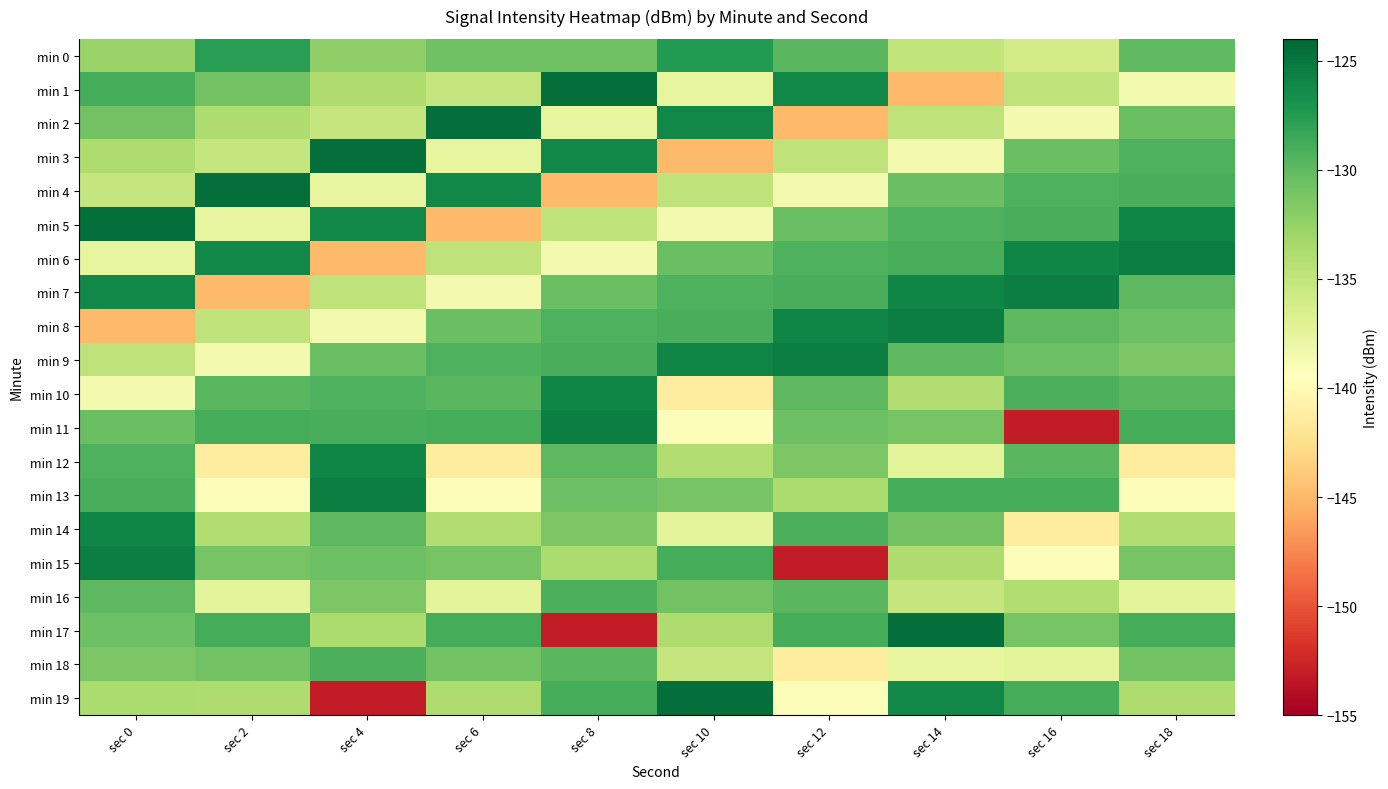

Reading left to right, extract all data points from this chart.

min 0: sec 0=-132.8	sec 2=-127.6	sec 4=-132.3	sec 6=-130.8	sec 8=-130.7	sec 10=-127.4	sec 12=-129.7	sec 14=-134.9	sec 16=-136.1	sec 18=-130.0
min 1: sec 0=-128.9	sec 2=-130.8	sec 4=-133.8	sec 6=-135.2	sec 8=-124.6	sec 10=-137.6	sec 12=-126.1	sec 14=-144.9	sec 16=-134.9	sec 18=-138.6
min 2: sec 0=-130.8	sec 2=-133.8	sec 4=-135.2	sec 6=-124.6	sec 8=-137.6	sec 10=-126.1	sec 12=-144.9	sec 14=-134.9	sec 16=-138.6	sec 18=-130.5
min 3: sec 0=-133.8	sec 2=-135.2	sec 4=-124.6	sec 6=-137.6	sec 8=-126.1	sec 10=-144.9	sec 12=-134.9	sec 14=-138.6	sec 16=-130.5	sec 18=-129.3
min 4: sec 0=-135.2	sec 2=-124.6	sec 4=-137.6	sec 6=-126.1	sec 8=-144.9	sec 10=-134.9	sec 12=-138.6	sec 14=-130.5	sec 16=-129.3	sec 18=-129.1
min 5: sec 0=-124.6	sec 2=-137.6	sec 4=-126.1	sec 6=-144.9	sec 8=-134.9	sec 10=-138.6	sec 12=-130.5	sec 14=-129.3	sec 16=-129.1	sec 18=-126.0
min 6: sec 0=-137.6	sec 2=-126.1	sec 4=-144.9	sec 6=-134.9	sec 8=-138.6	sec 10=-130.5	sec 12=-129.3	sec 14=-129.1	sec 16=-126.0	sec 18=-125.6
min 7: sec 0=-126.1	sec 2=-144.9	sec 4=-134.9	sec 6=-138.6	sec 8=-130.5	sec 10=-129.3	sec 12=-129.1	sec 14=-126.0	sec 16=-125.6	sec 18=-129.8
min 8: sec 0=-144.9	sec 2=-134.9	sec 4=-138.6	sec 6=-130.5	sec 8=-129.3	sec 10=-129.1	sec 12=-126.0	sec 14=-125.6	sec 16=-129.8	sec 18=-130.6
min 9: sec 0=-134.9	sec 2=-138.6	sec 4=-130.5	sec 6=-129.3	sec 8=-129.1	sec 10=-126.0	sec 12=-125.6	sec 14=-129.8	sec 16=-130.6	sec 18=-131.4
min 10: sec 0=-138.6	sec 2=-129.7	sec 4=-129.3	sec 6=-129.7	sec 8=-126.0	sec 10=-141.3	sec 12=-129.8	sec 14=-133.9	sec 16=-129.1	sec 18=-129.7
min 11: sec 0=-130.5	sec 2=-129.0	sec 4=-129.1	sec 6=-129.0	sec 8=-125.6	sec 10=-139.2	sec 12=-130.6	sec 14=-131.1	sec 16=-153.1	sec 18=-129.0
min 12: sec 0=-129.3	sec 2=-141.3	sec 4=-126.0	sec 6=-141.3	sec 8=-129.8	sec 10=-133.9	sec 12=-131.4	sec 14=-137.3	sec 16=-129.7	sec 18=-141.3
min 13: sec 0=-129.1	sec 2=-139.2	sec 4=-125.6	sec 6=-139.2	sec 8=-130.6	sec 10=-131.1	sec 12=-133.7	sec 14=-128.9	sec 16=-129.0	sec 18=-139.2
min 14: sec 0=-126.0	sec 2=-133.9	sec 4=-129.8	sec 6=-133.9	sec 8=-131.4	sec 10=-137.3	sec 12=-129.1	sec 14=-130.8	sec 16=-141.3	sec 18=-133.9
min 15: sec 0=-125.6	sec 2=-131.1	sec 4=-130.6	sec 6=-131.1	sec 8=-133.7	sec 10=-128.9	sec 12=-153.1	sec 14=-133.8	sec 16=-139.2	sec 18=-131.1
min 16: sec 0=-129.8	sec 2=-137.3	sec 4=-131.4	sec 6=-137.3	sec 8=-129.1	sec 10=-130.8	sec 12=-129.7	sec 14=-135.2	sec 16=-133.9	sec 18=-137.3
min 17: sec 0=-130.6	sec 2=-128.9	sec 4=-133.7	sec 6=-128.9	sec 8=-153.1	sec 10=-133.8	sec 12=-129.0	sec 14=-124.6	sec 16=-131.1	sec 18=-128.9
min 18: sec 0=-131.4	sec 2=-130.8	sec 4=-129.1	sec 6=-130.8	sec 8=-129.7	sec 10=-135.2	sec 12=-141.3	sec 14=-137.6	sec 16=-137.3	sec 18=-130.8
min 19: sec 0=-133.7	sec 2=-133.8	sec 4=-153.1	sec 6=-133.8	sec 8=-129.0	sec 10=-124.6	sec 12=-139.2	sec 14=-126.1	sec 16=-128.9	sec 18=-133.8